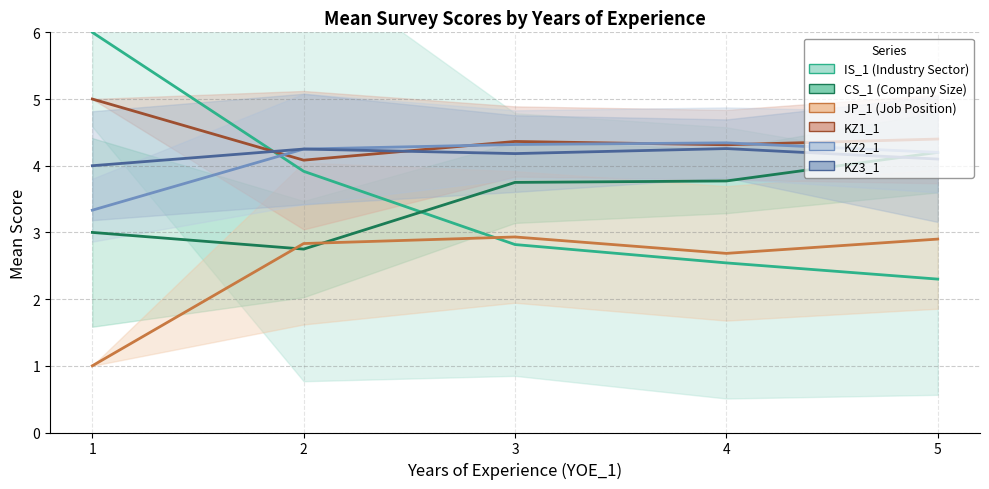

Is it true that KZ1_1 equals 2.4 at 4?

False